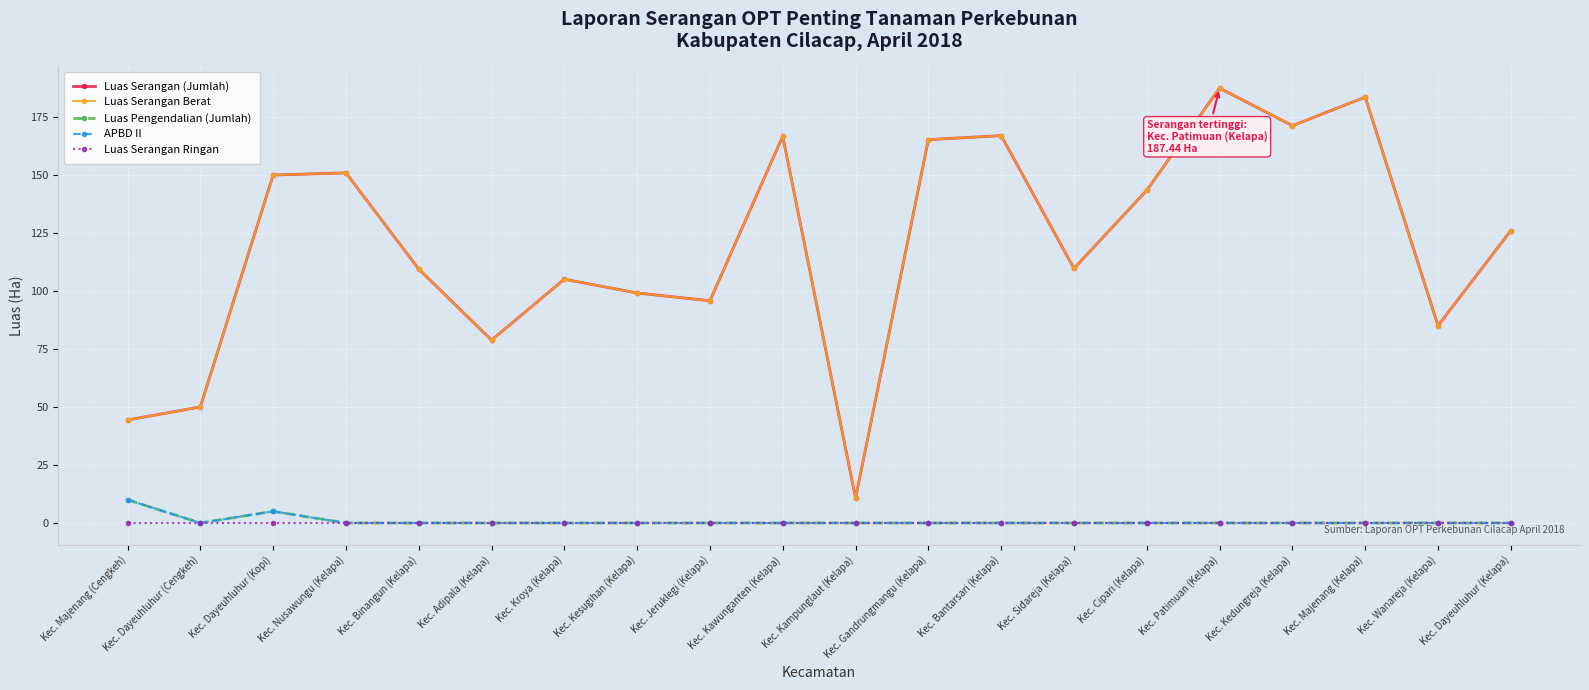

Does the chart display data point markers on the line(s)?

Yes